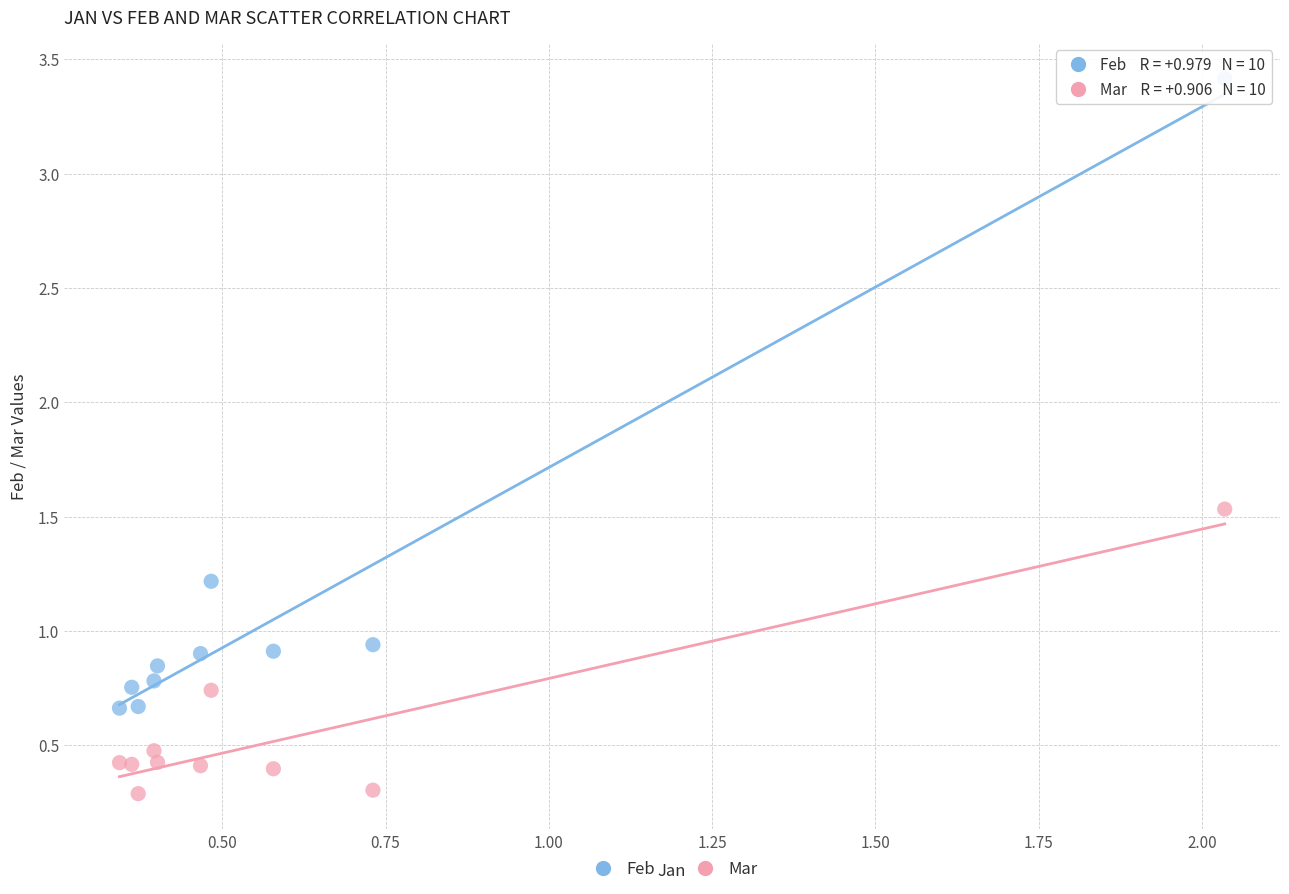

In the Feb series, what Y value is closest to 2?

1.2